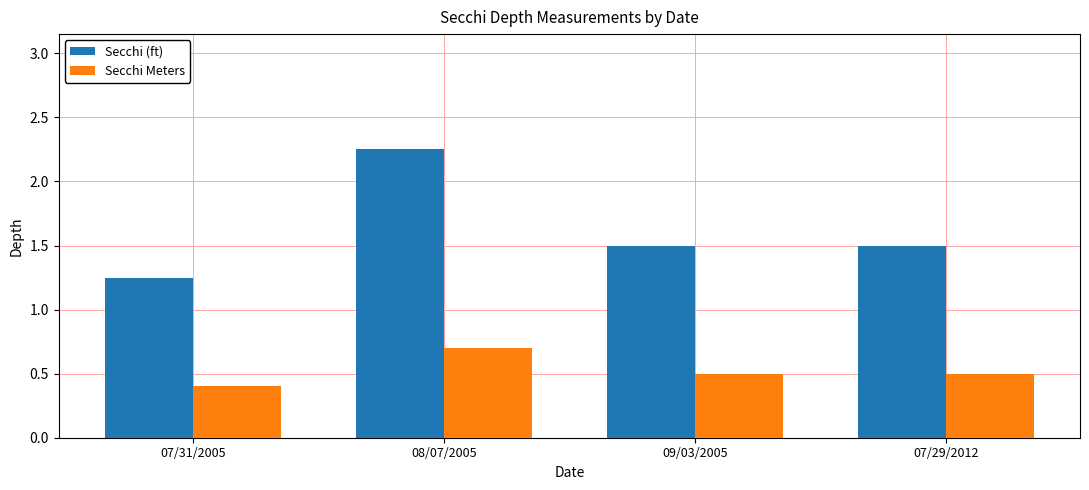

What is the difference between the maximum and second lowest values in the Secchi Meters series?

0.2